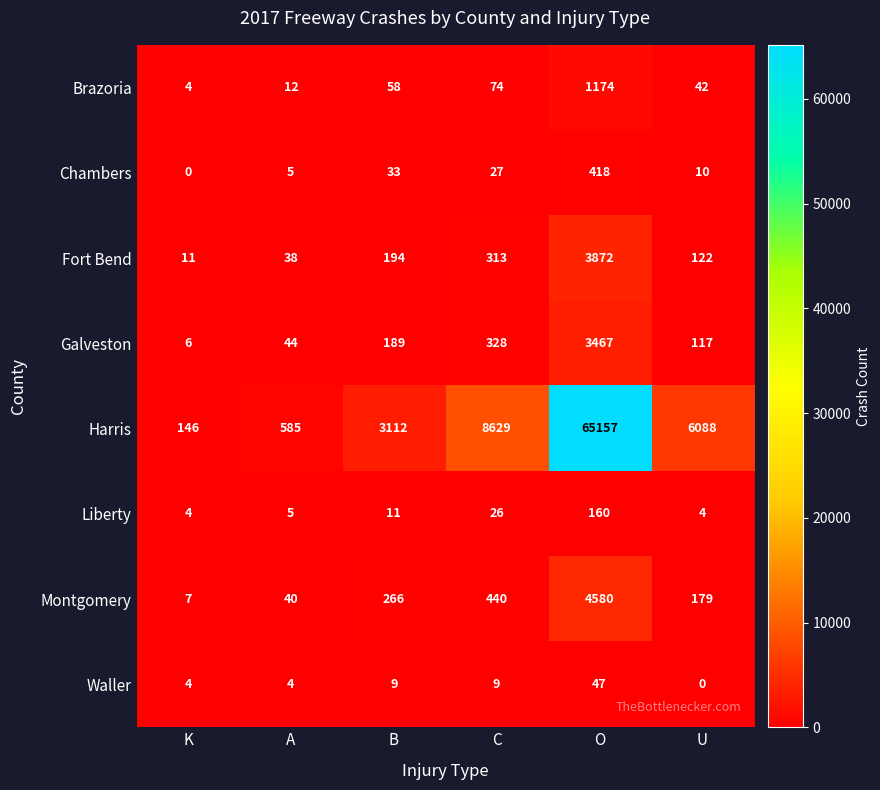

At which category is the sum across all series the highest?

O